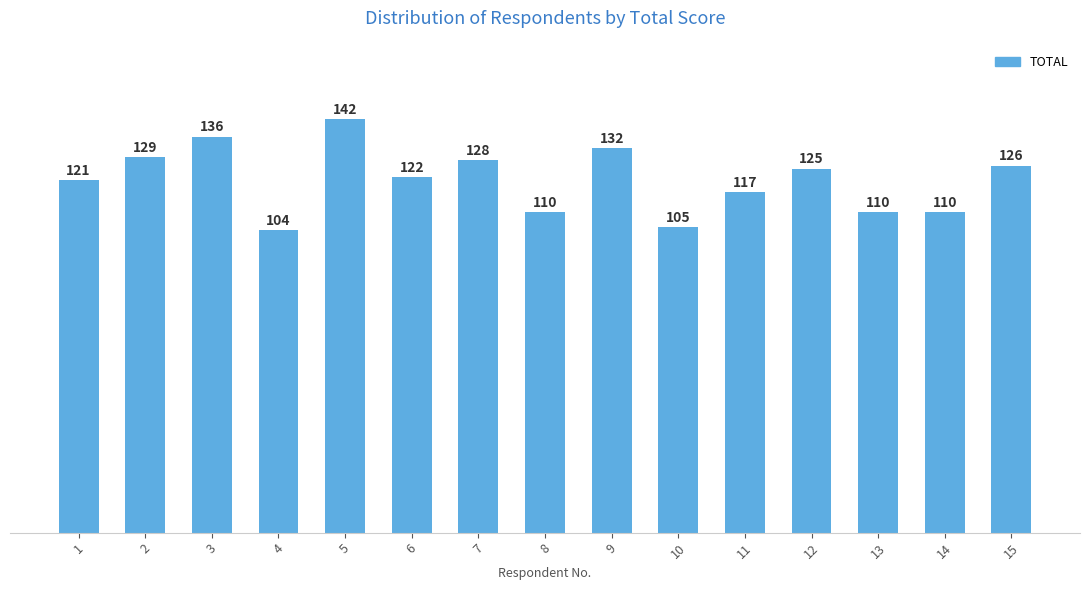

What is the value of the 3rd bar from the left?

136